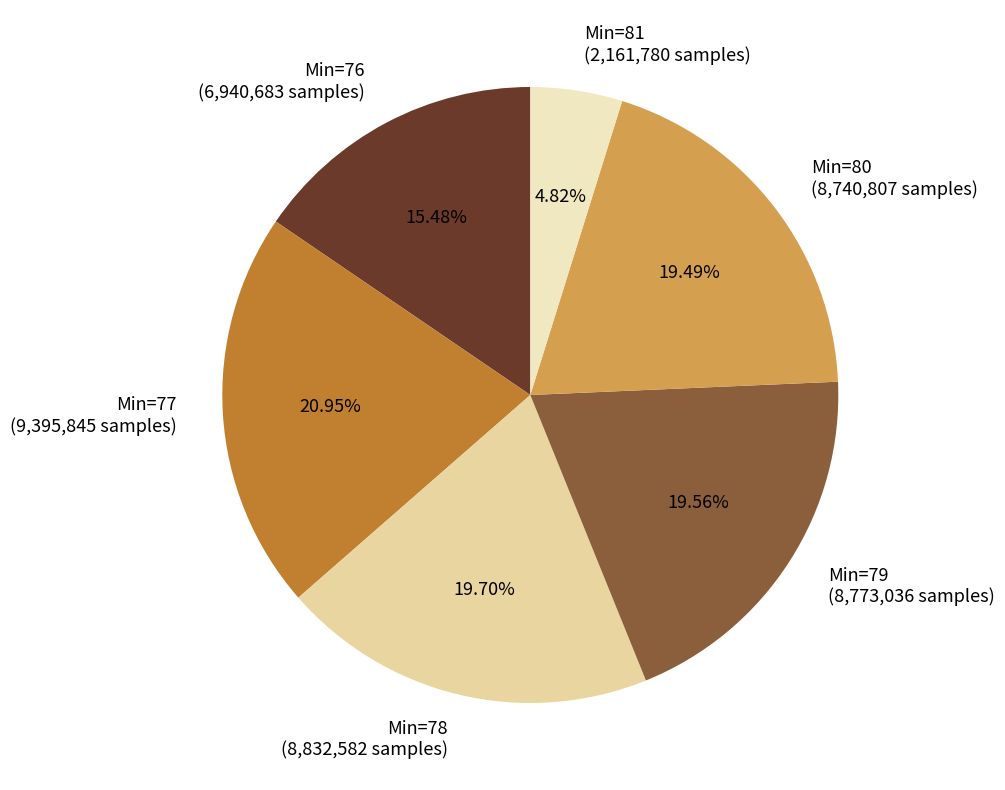

Which category has the biggest portion of the pie?

77